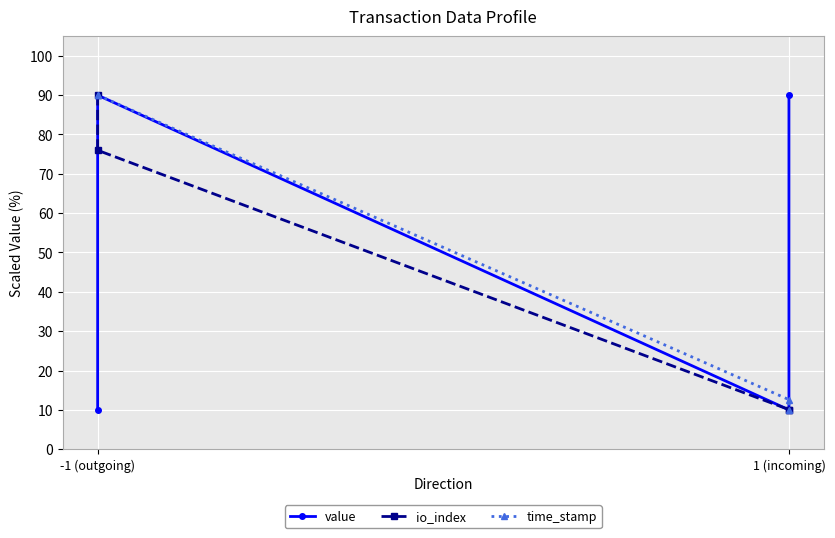

At which label does time_stamp reach its peak?

-1 (outgoing)